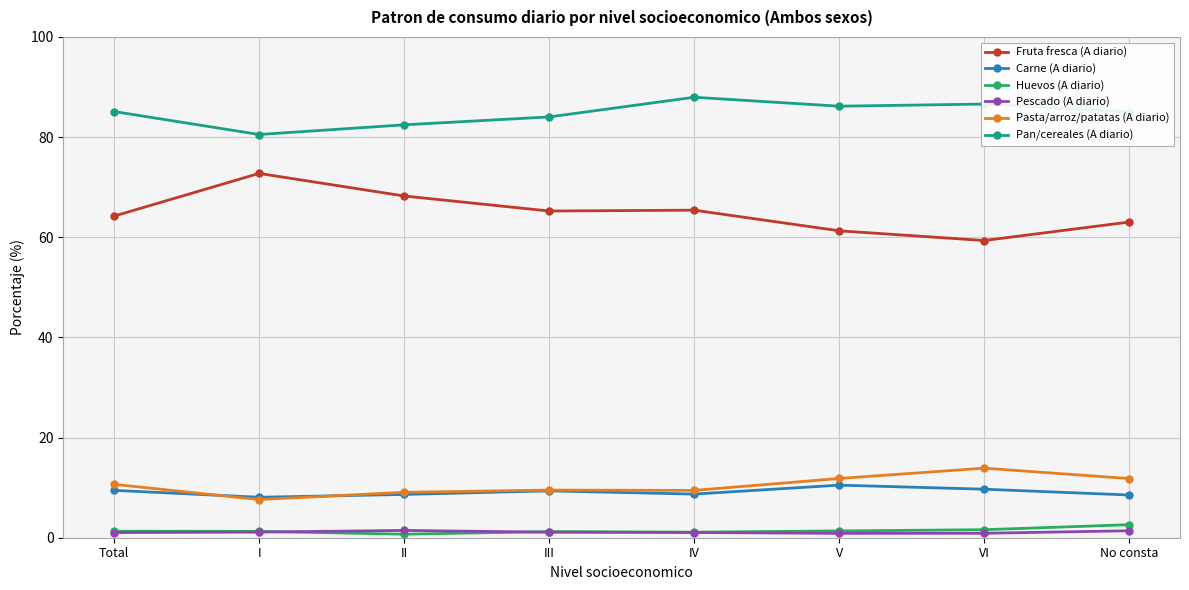

What is the minimum value for Fruta fresca (A diario)?

59.4